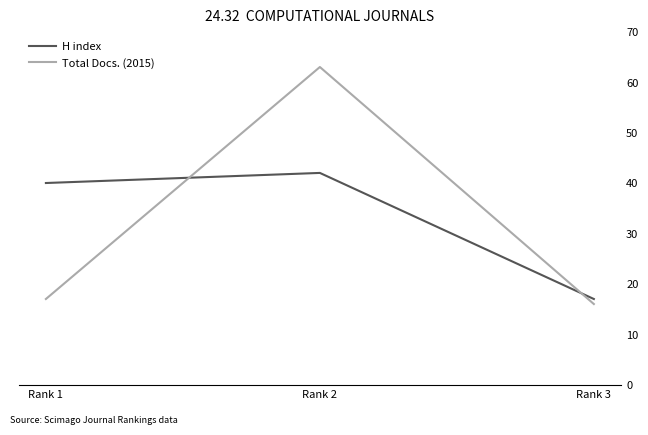

At which label does Total Docs. (2015) reach its minimum?

Rank 3